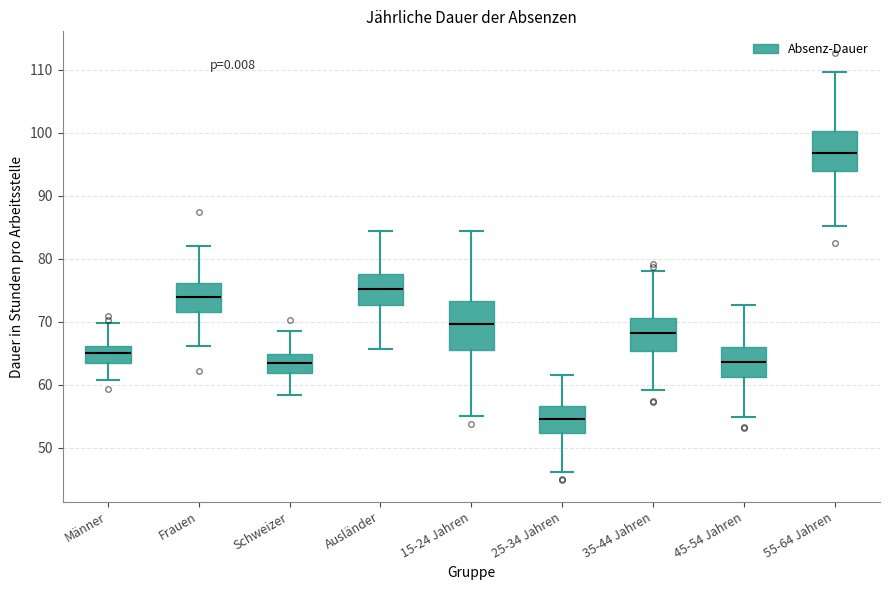

Which box has the highest median line?

55-64 Jahren